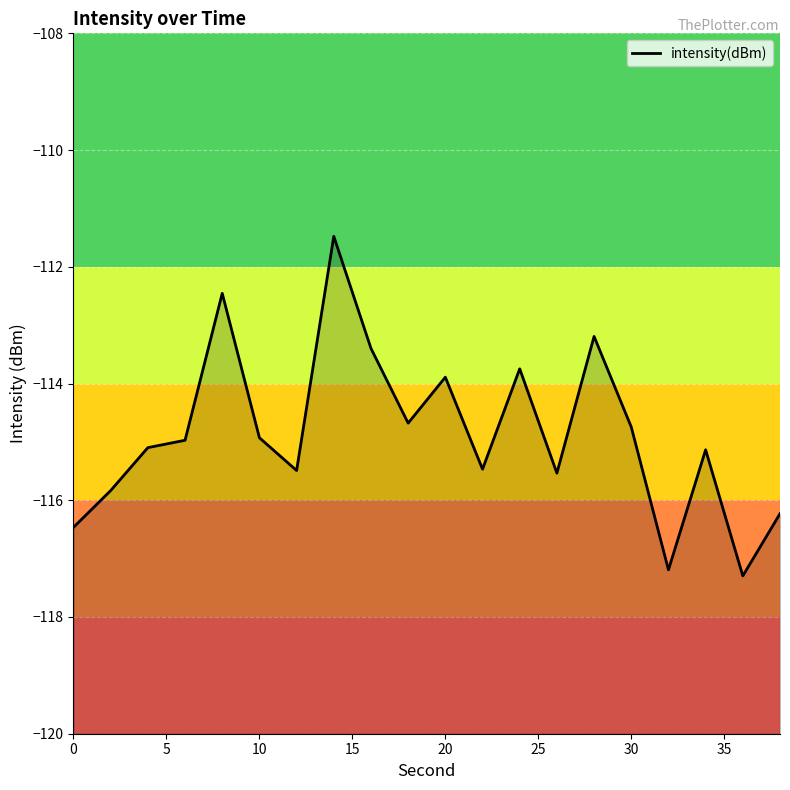

True or false: there are more than 1 points higher than both neighbors.

True